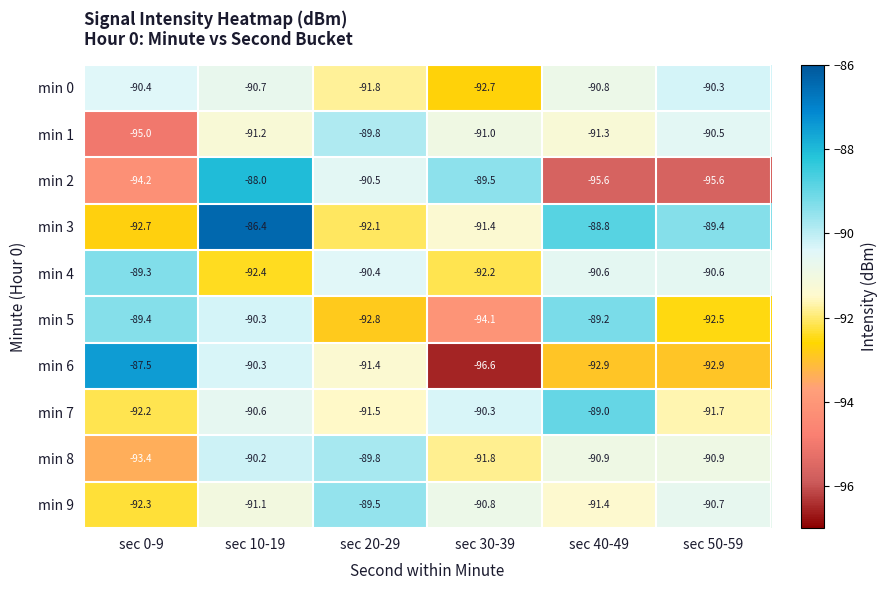

What is the average value of the min 6 series?

-91.9